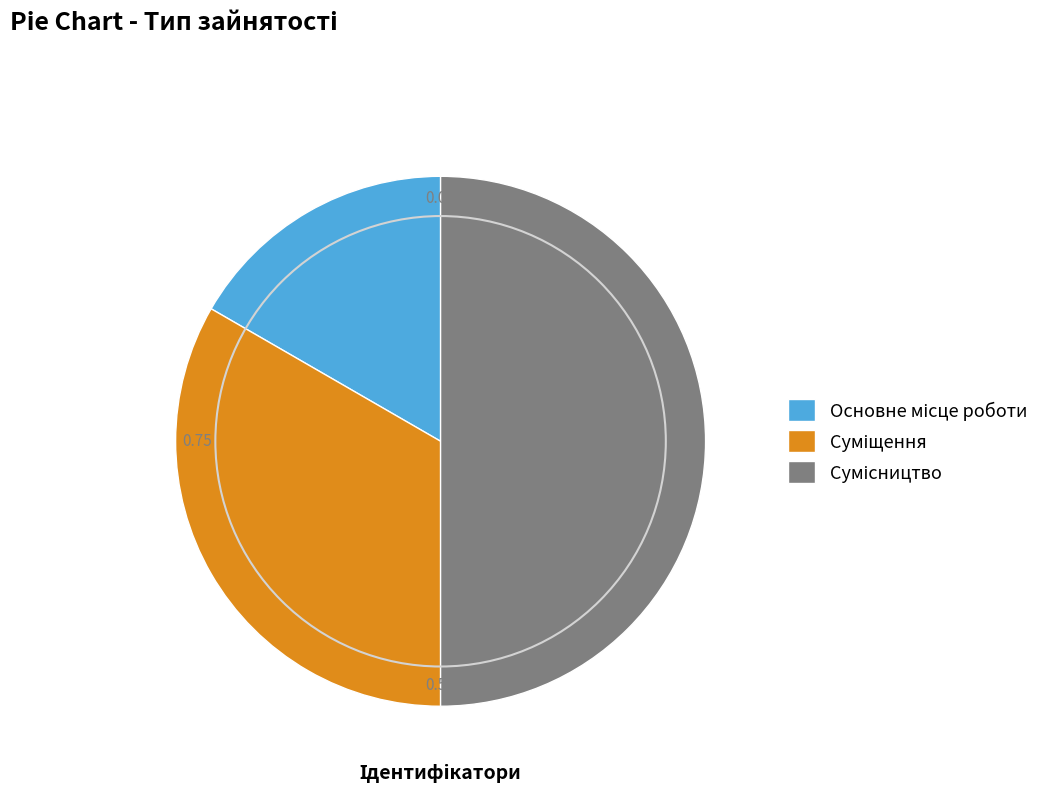

Which slice is the largest?

Сумісництво